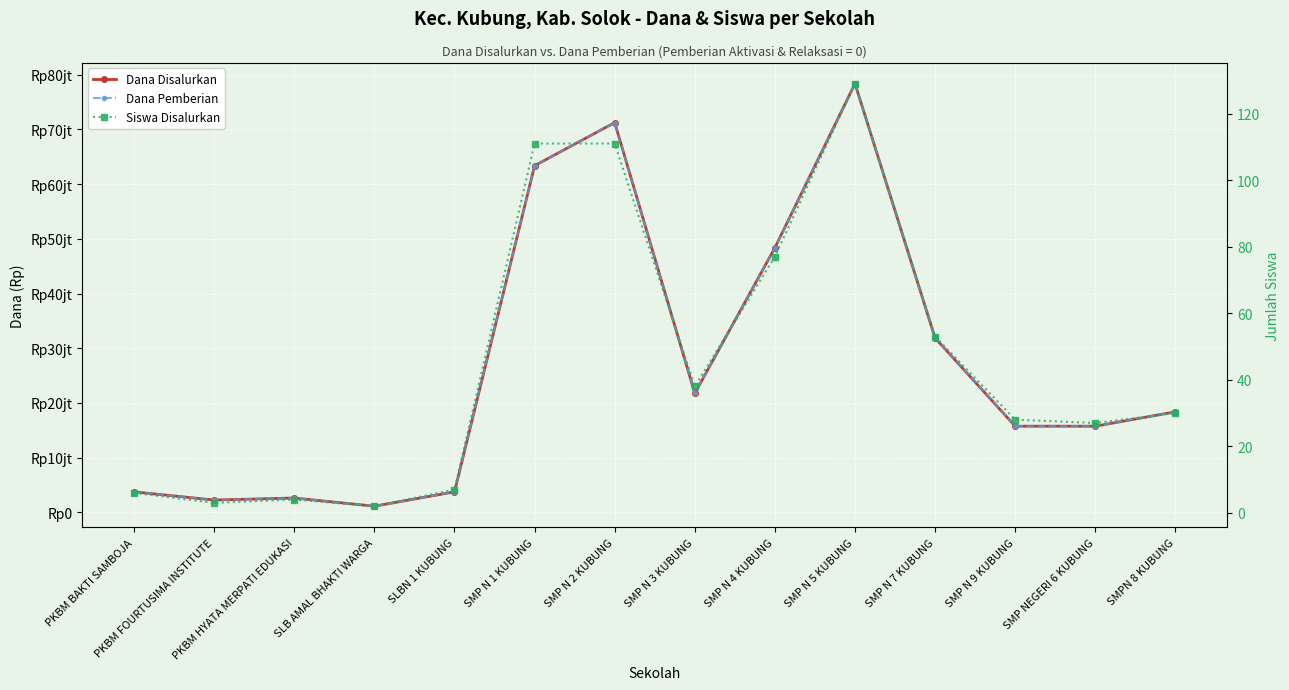

What is the spread (max minus min) of values at SMP N 7 KUBUNG?

31874947